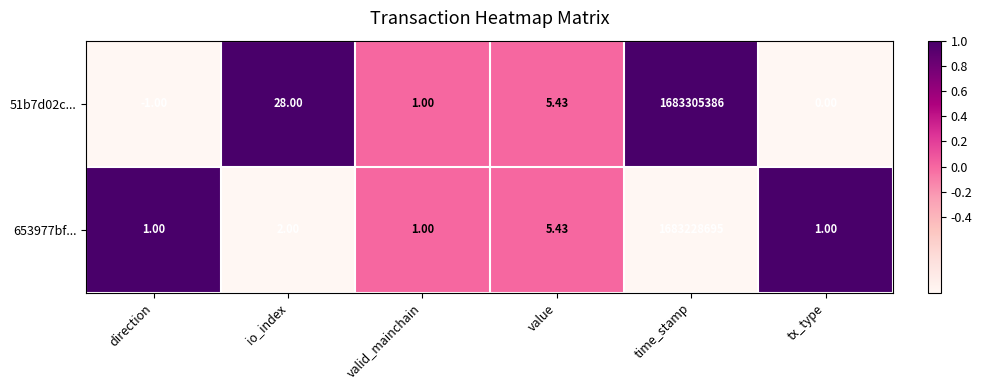

Is the value of 51b7d02c... at tx_type greater than the value of 653977bf... at direction?

No